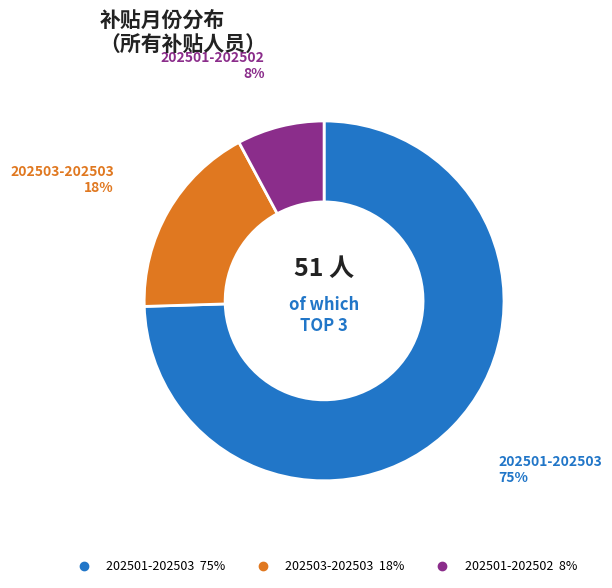

What is the smallest slice in the pie chart?

202501-202502